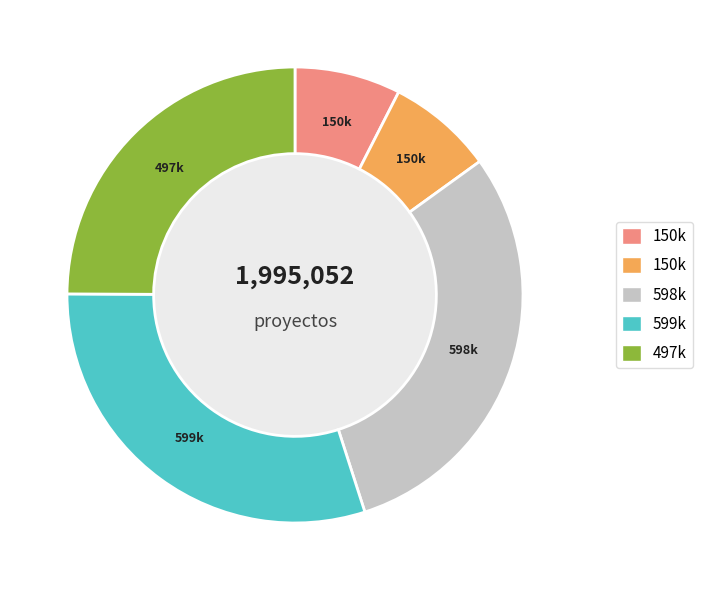

How many slices are in this pie chart?

5